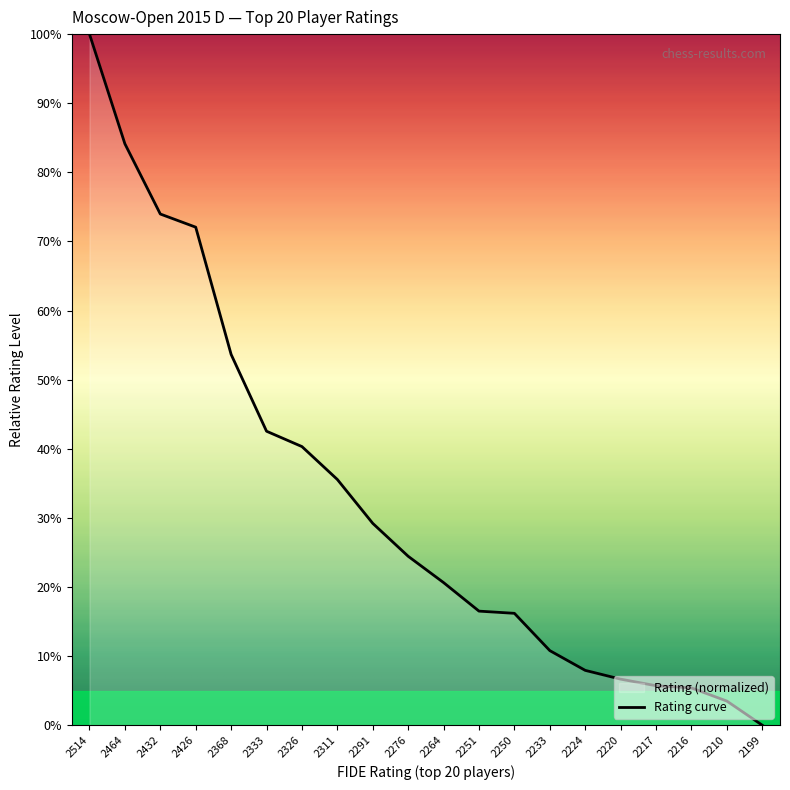

What is the change in value from 1 to 12?

-83.5